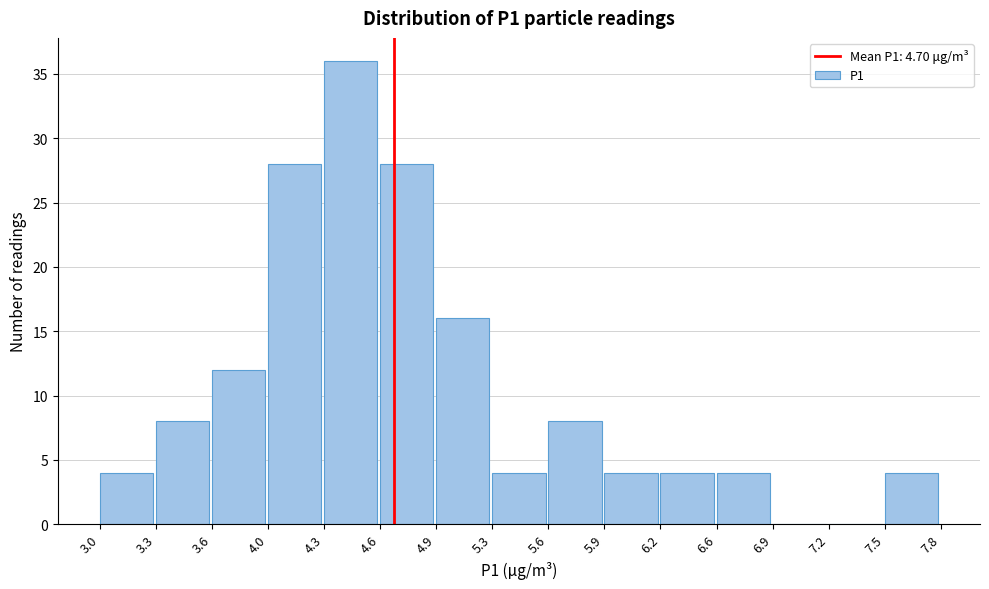

What is the height of the bar covering 6.2 to 6.6 on the x-axis? The values are not printed on the chart, so give them approximately, as read against the axis.

4